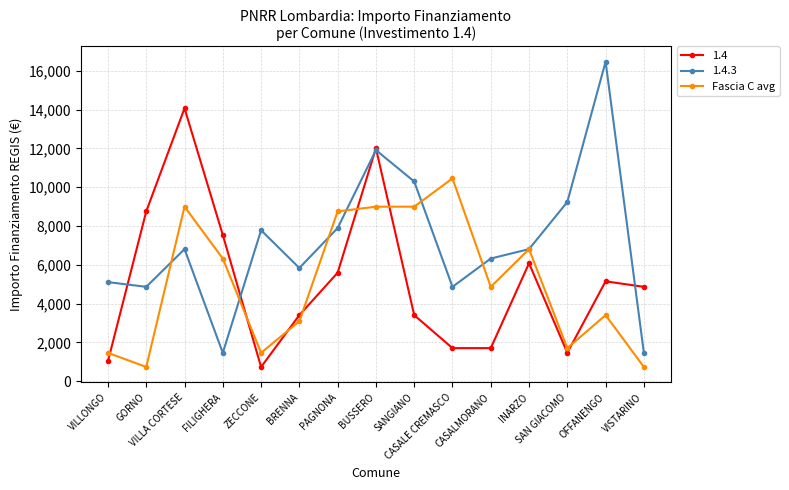

Does the chart display data point markers on the line(s)?

Yes